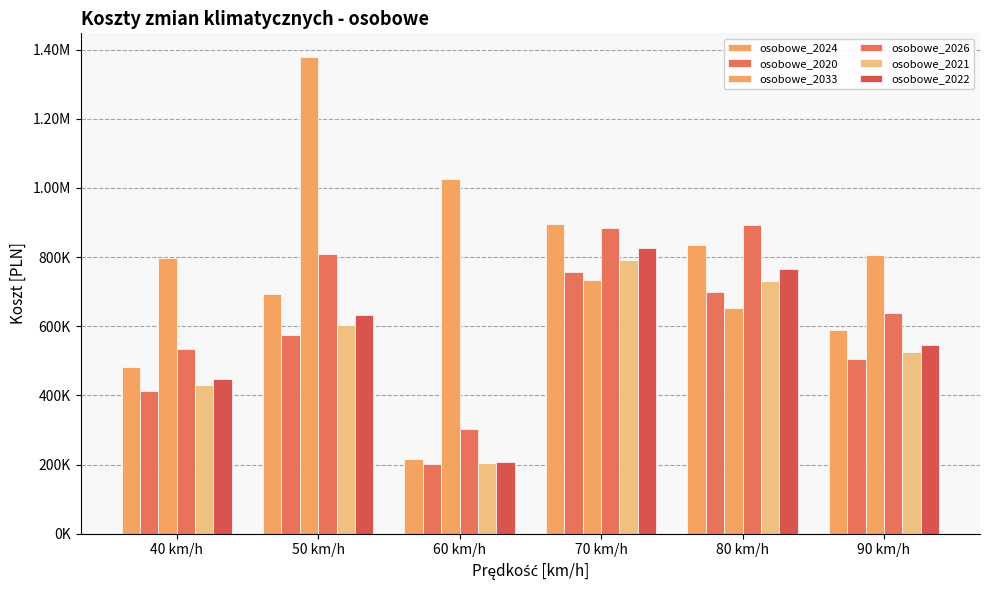

What is the total value across all series at 90 km/h?

3611937.5